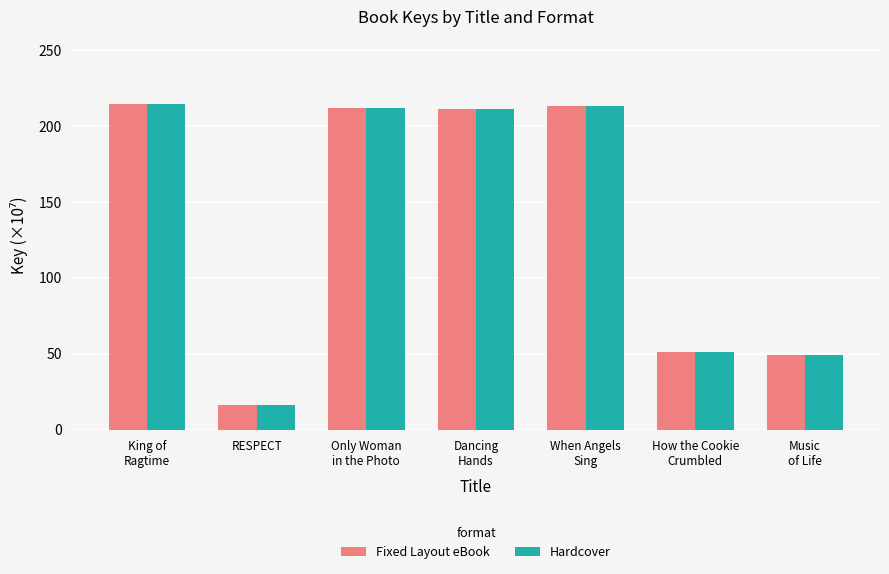

At how many categories does at least one series exceed 157?

4